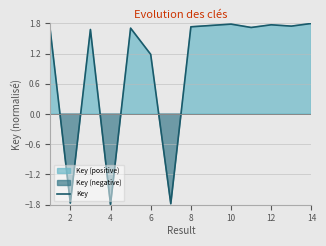

Where is Key nearest to the value 0?

6